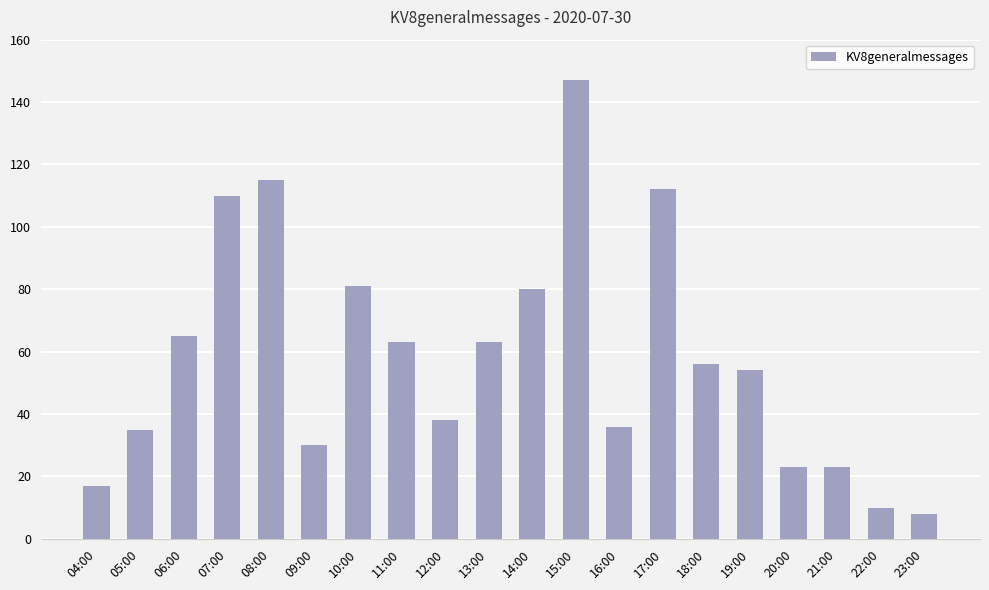

Count the number of data series in this chart.

1